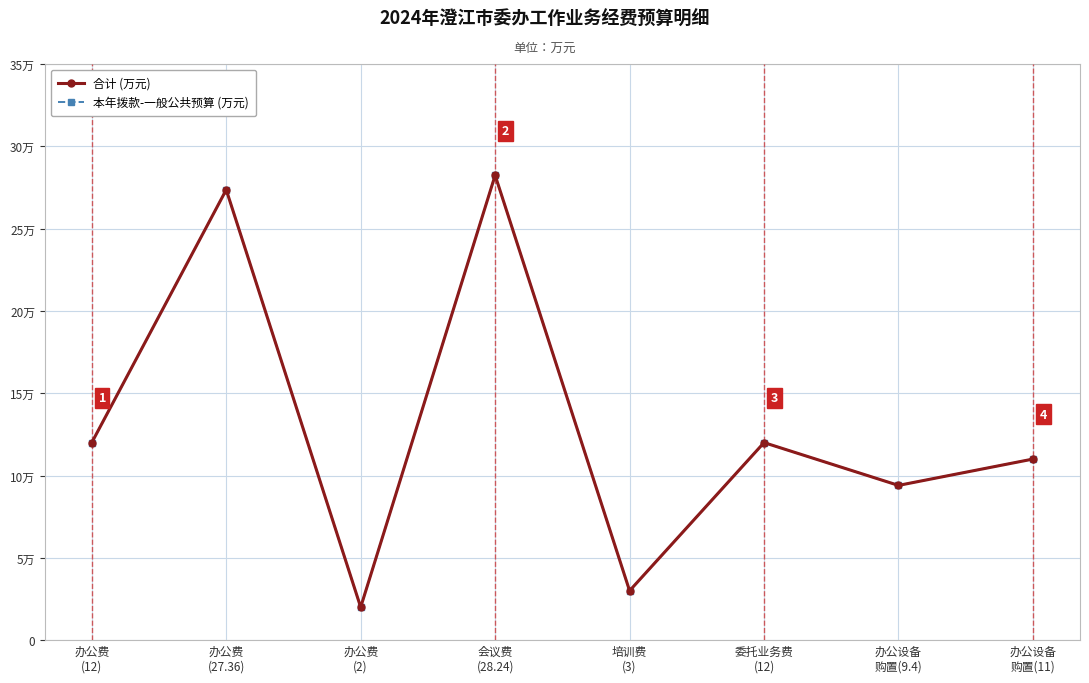

Is this an area chart (filled region under the line)?

No